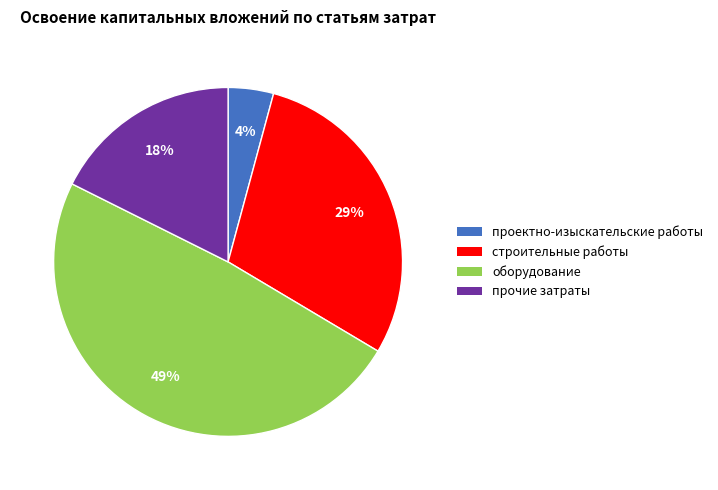

To the nearest percent, what is the average slice percentage?

25%